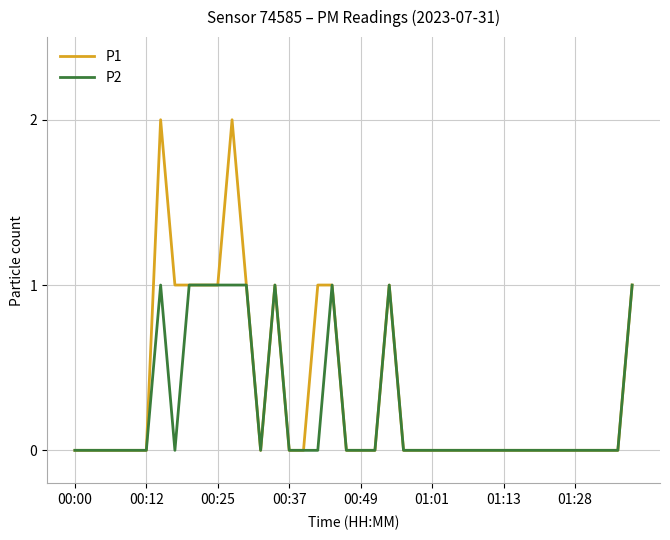

Which series has the largest range (max minus min)?

P1